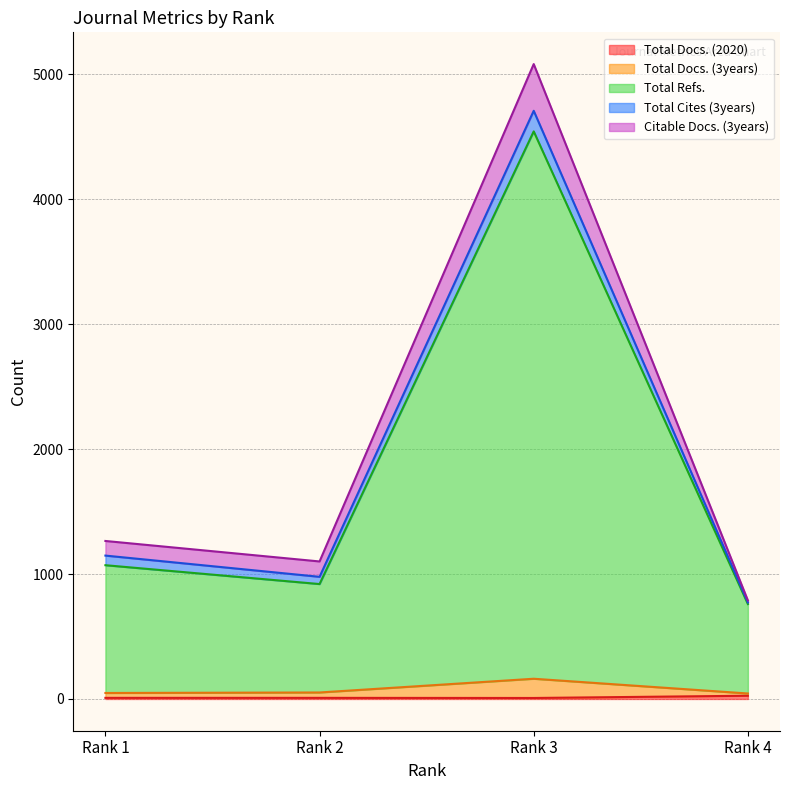

Which label corresponds to the largest value in the chart?

Rank 3